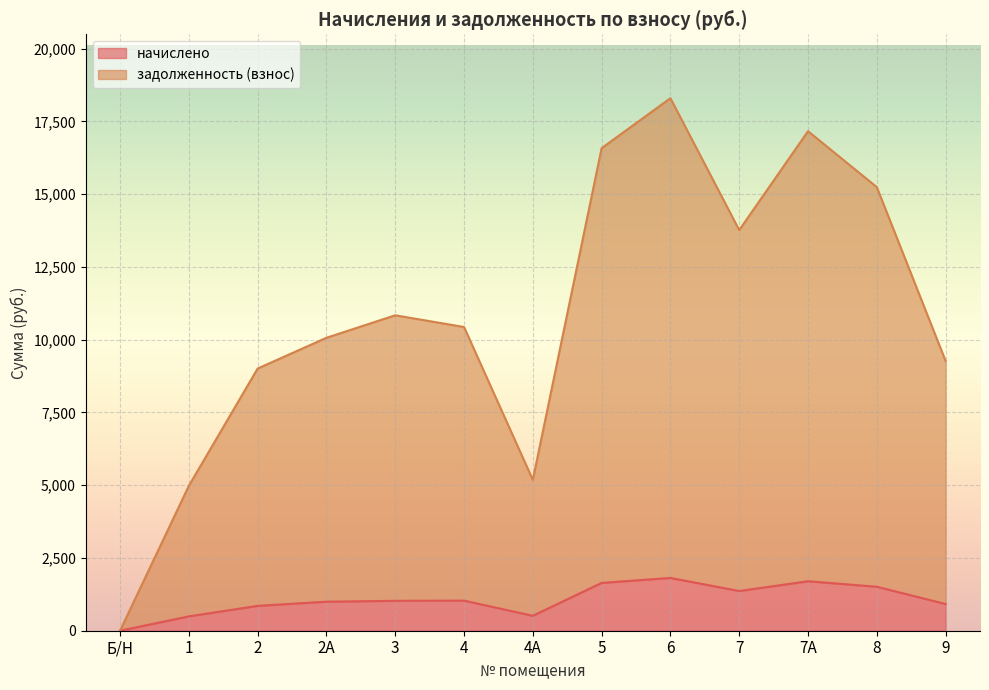

Rank the series at 7 from highest to lowest value.

задолженность (взнос), начислено